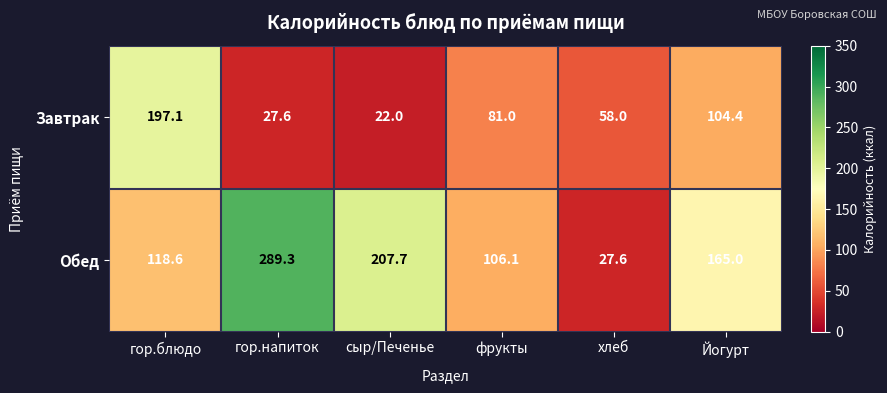

Read the Завтрак value at хлеб.

58.0